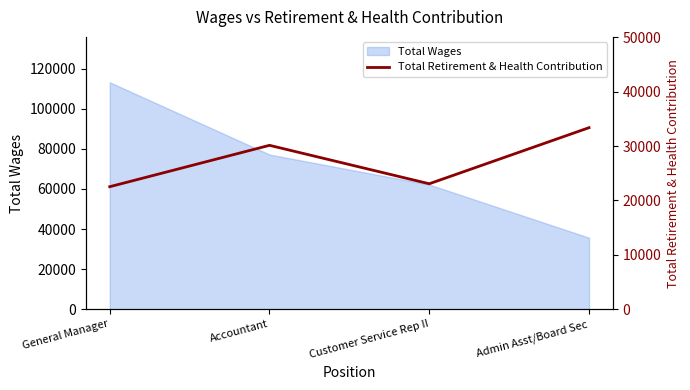

What position from the left is Customer Service Rep II?

3